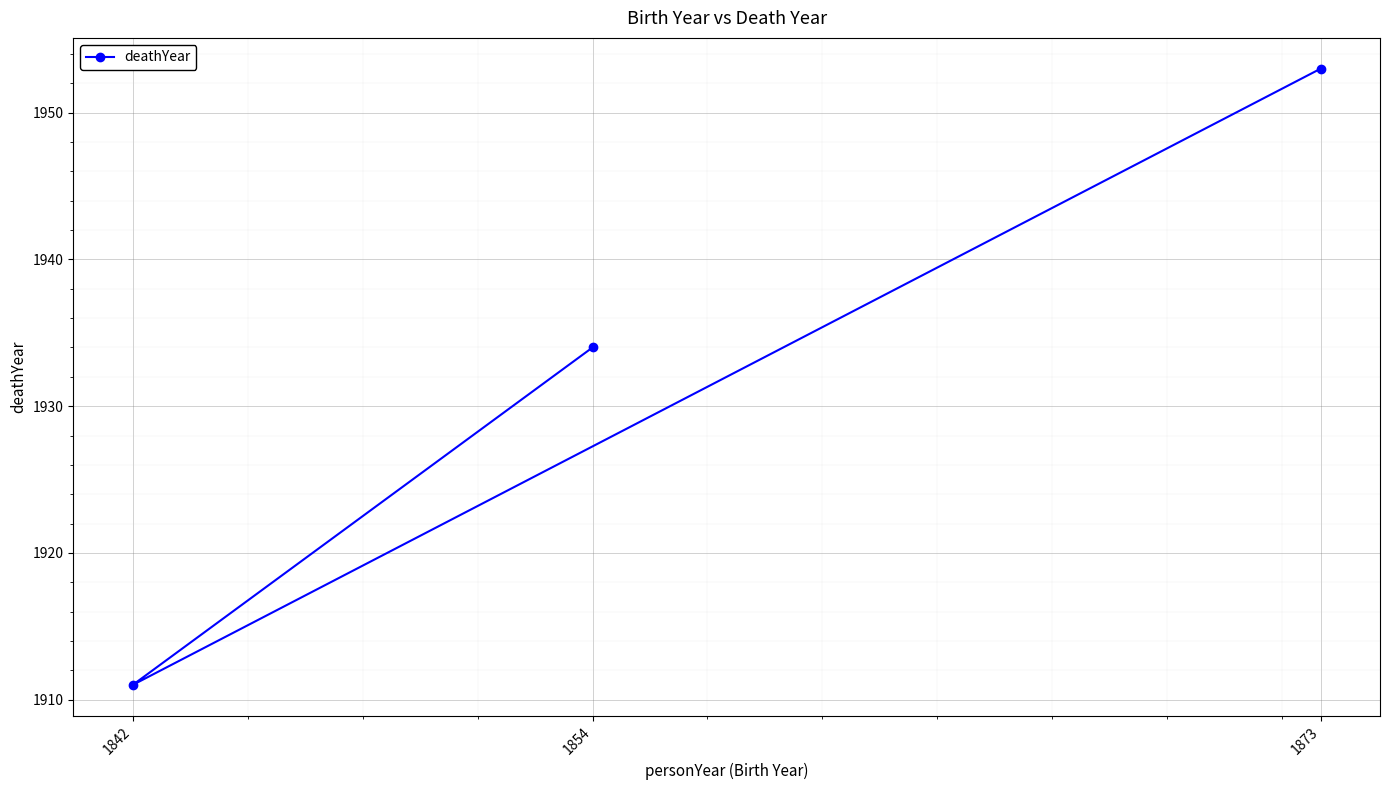

What is the label of the 2nd point from the right?

1842